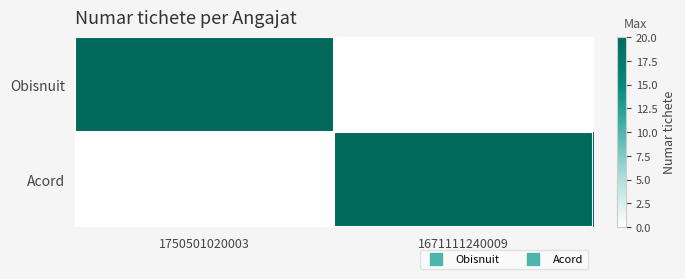

Which series has the largest range (max minus min)?

Obisnuit